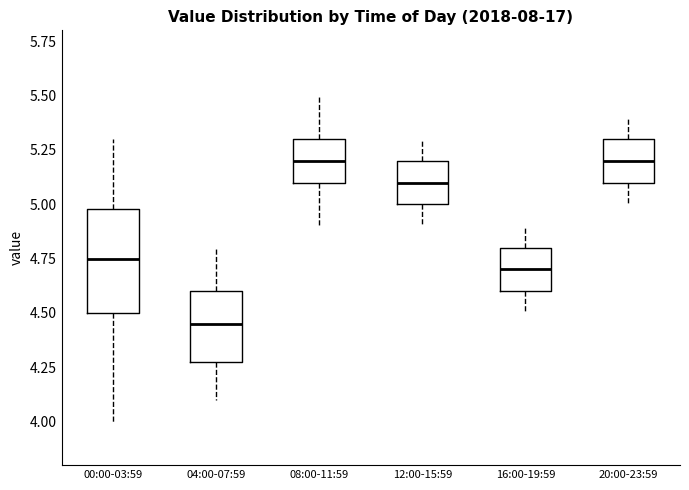

Where does the upper whisker of the box for 16:00-19:59 end on the y-axis? The values are not printed on the chart, so give them approximately, as read against the axis.

4.90